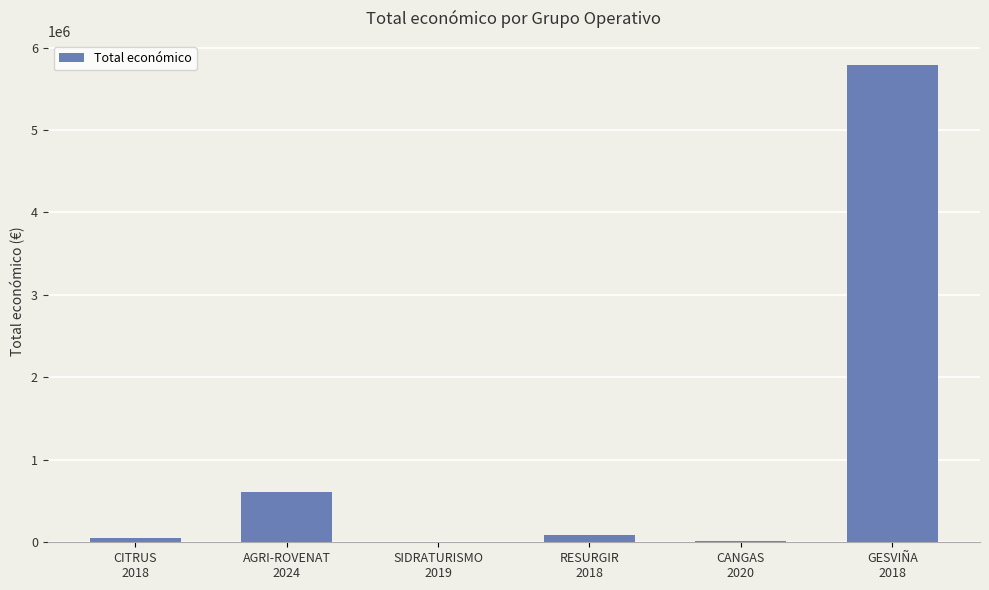

Are the bars horizontal?

No